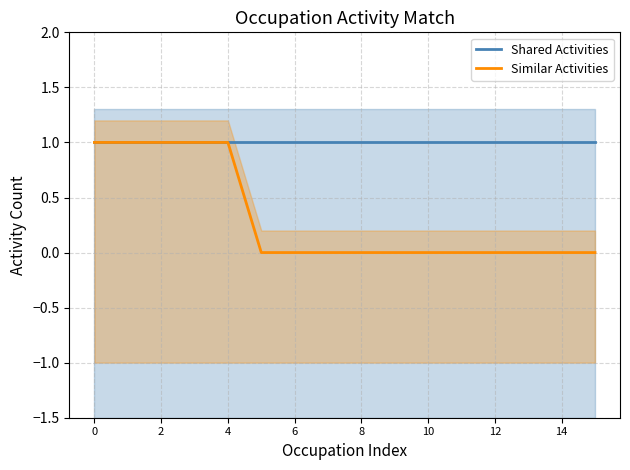

True or false: Shared Activities has a value of 1 at 10.

True